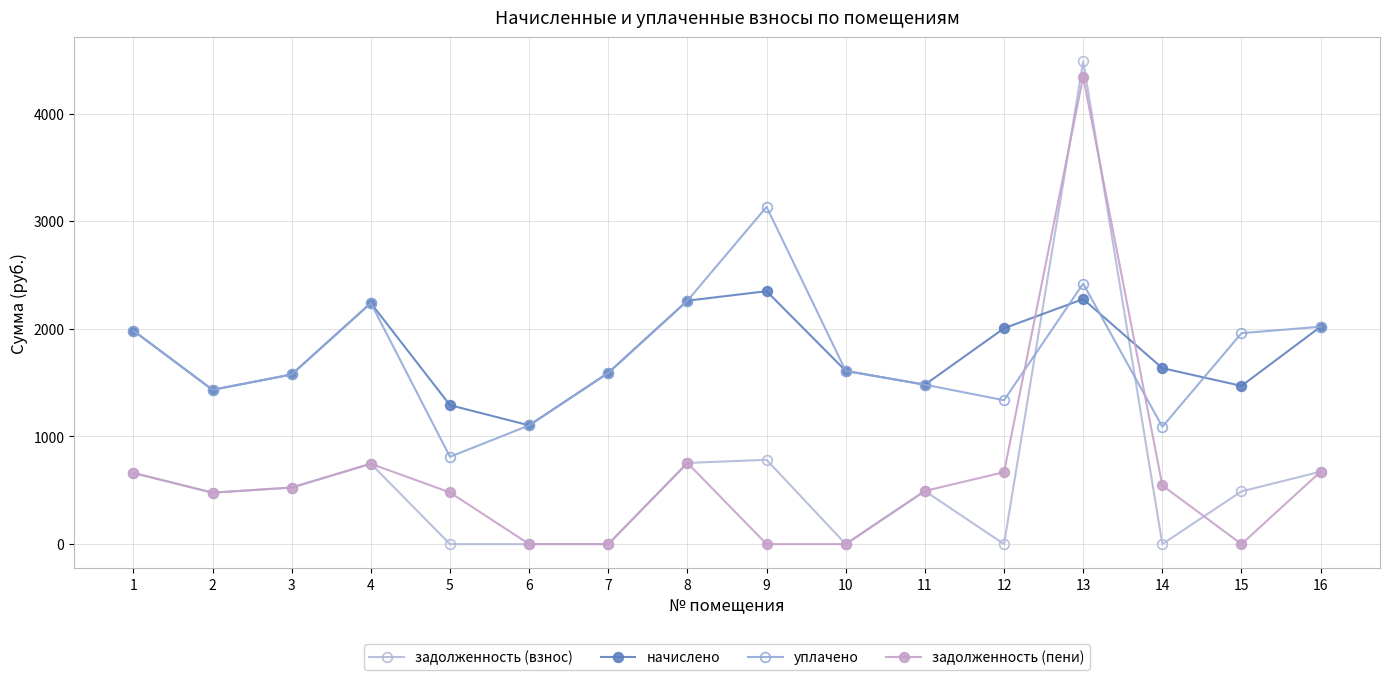

Where is уплачено nearest to the value 1972?

1